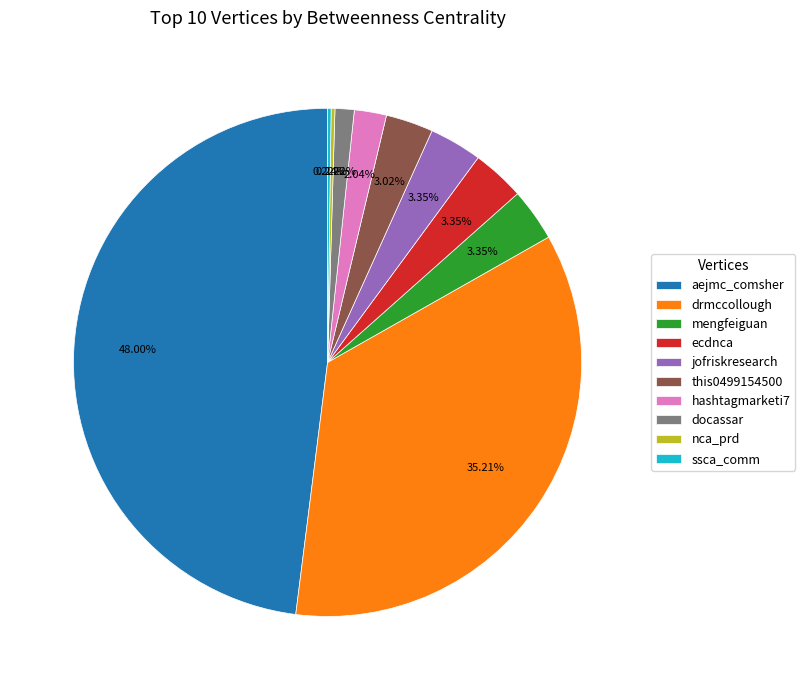

What is the ratio of the value at this0499154500 to the value at docassar?

2.5